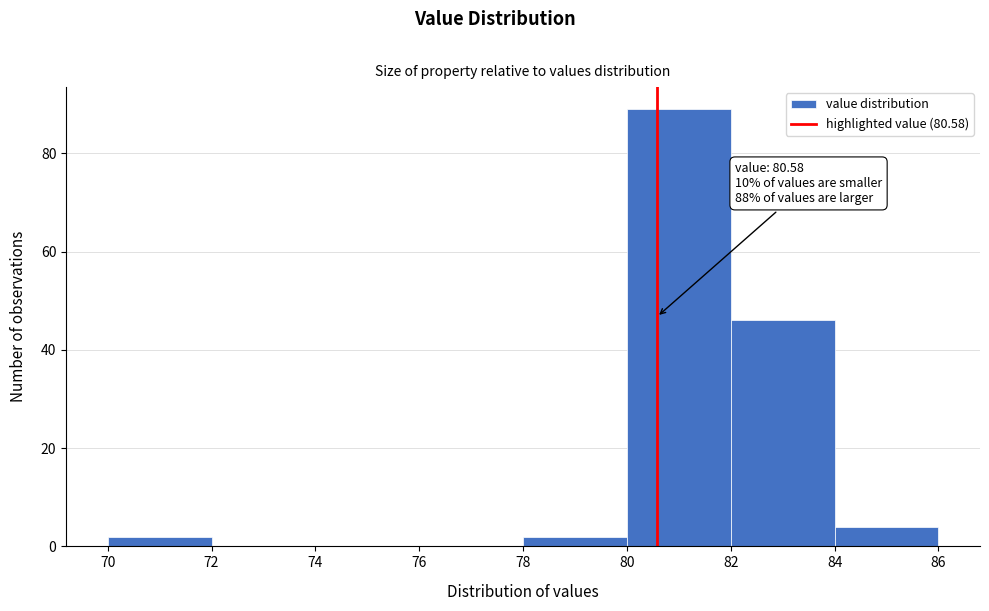

Which range on the x-axis has the tallest bar?

80 to 82